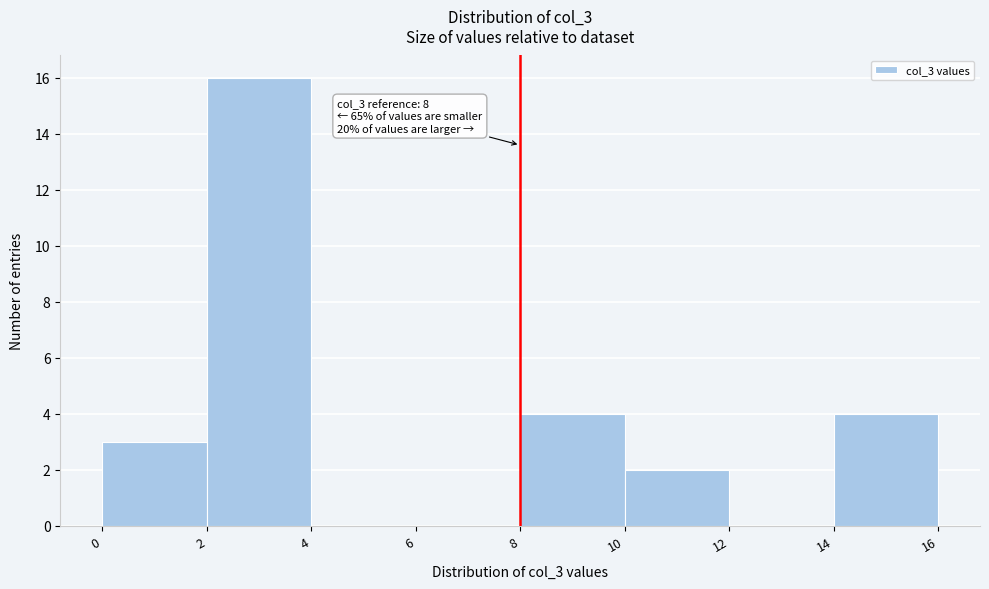

Over which range of the x-axis is the bar tallest?

2 to 4